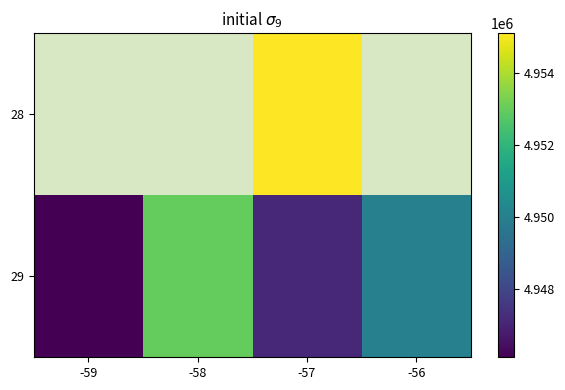

Which category has the highest value across all series?

-57